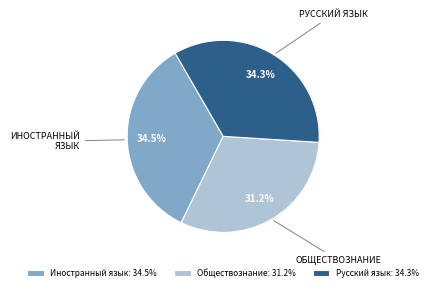

Approximately how many times larger is the value at РУССКИЙ ЯЗЫК compared to ОБЩЕСТВОЗНАНИЕ?

1.1